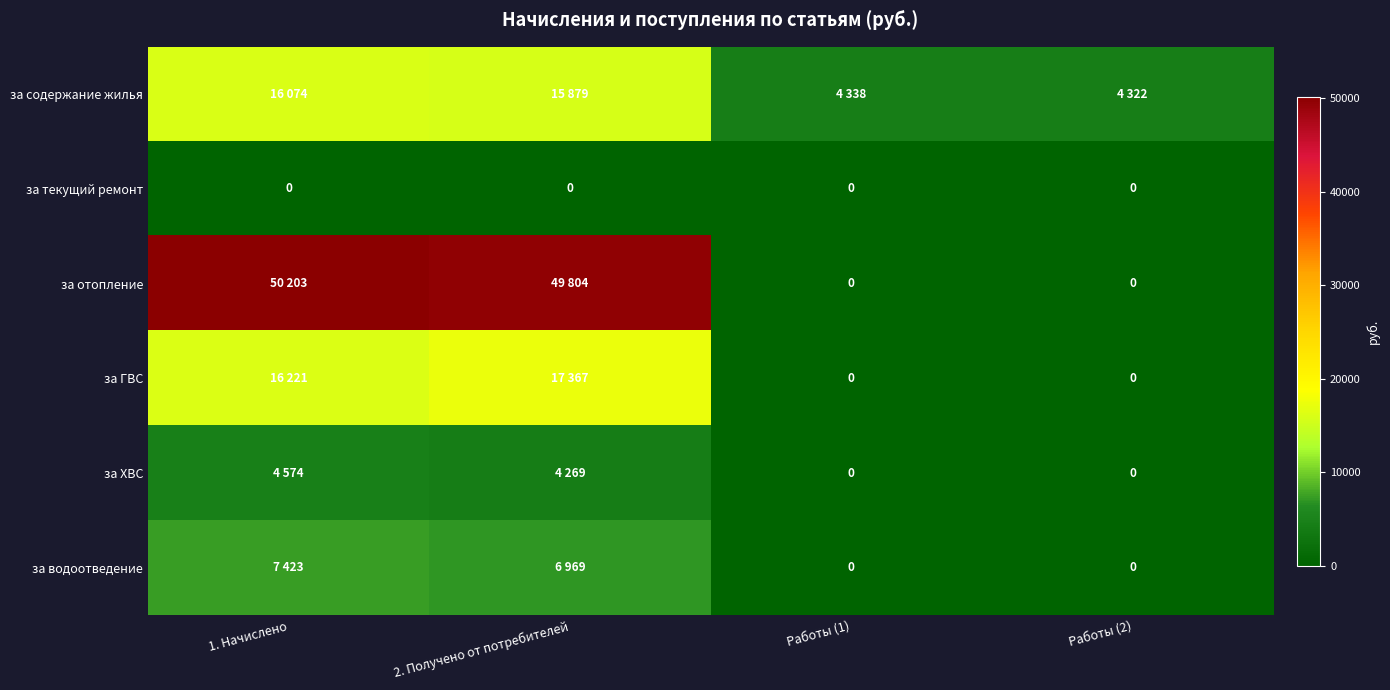

The за водоотведение series shows -2458.6 at Работы (2). True or false?

False